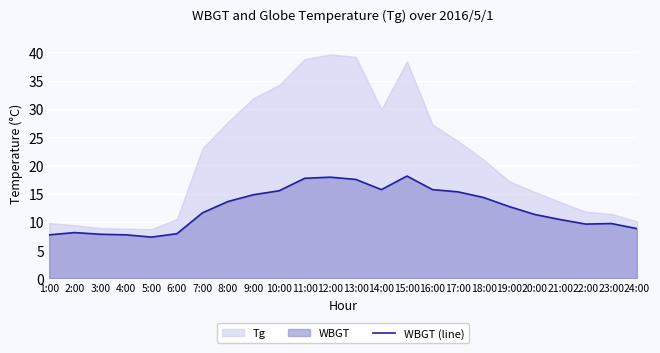

Reading right to left, extract all data points from this chart.

24:00=8.8	23:00=9.7	22:00=9.6	21:00=10.4	20:00=11.3	19:00=12.7	18:00=14.3	17:00=15.3	16:00=15.7	15:00=18.1	14:00=15.7	13:00=17.5	12:00=17.9	11:00=17.7	10:00=15.5	9:00=14.8	8:00=13.6	7:00=11.6	6:00=7.9	5:00=7.3	4:00=7.7	3:00=7.8	2:00=8.1	1:00=7.7